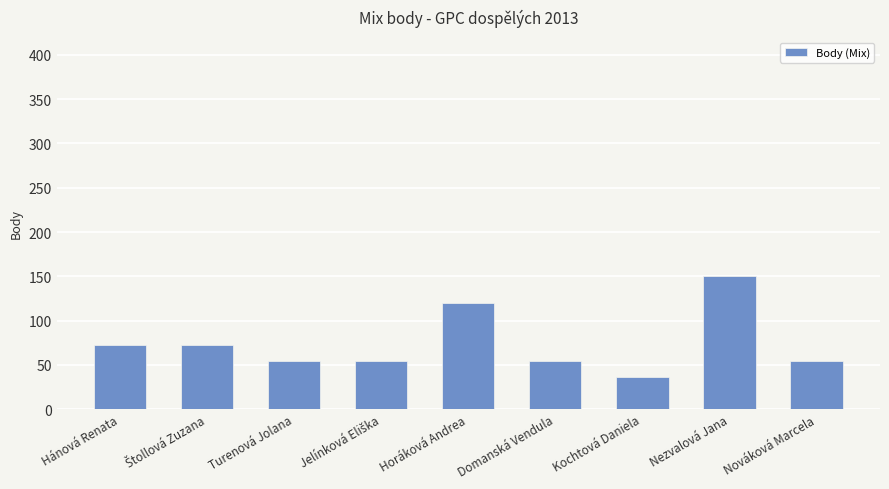

Reading left to right, extract all data points from this chart.

72	72	54	54	120	54	36	150	54